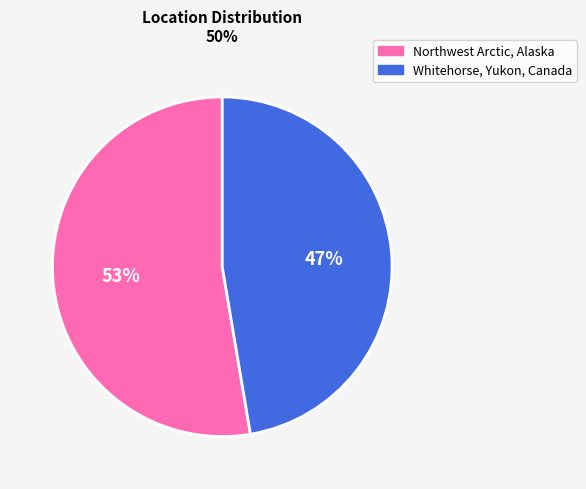

Which slice is the smallest?

Whitehorse, Yukon, Canada